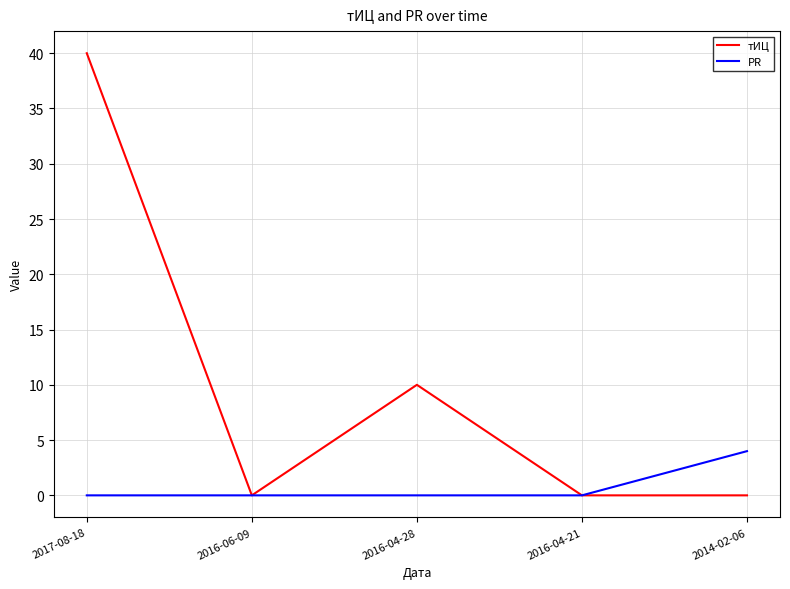

Is it true that тИЦ equals -27 at 2016-06-09?

False